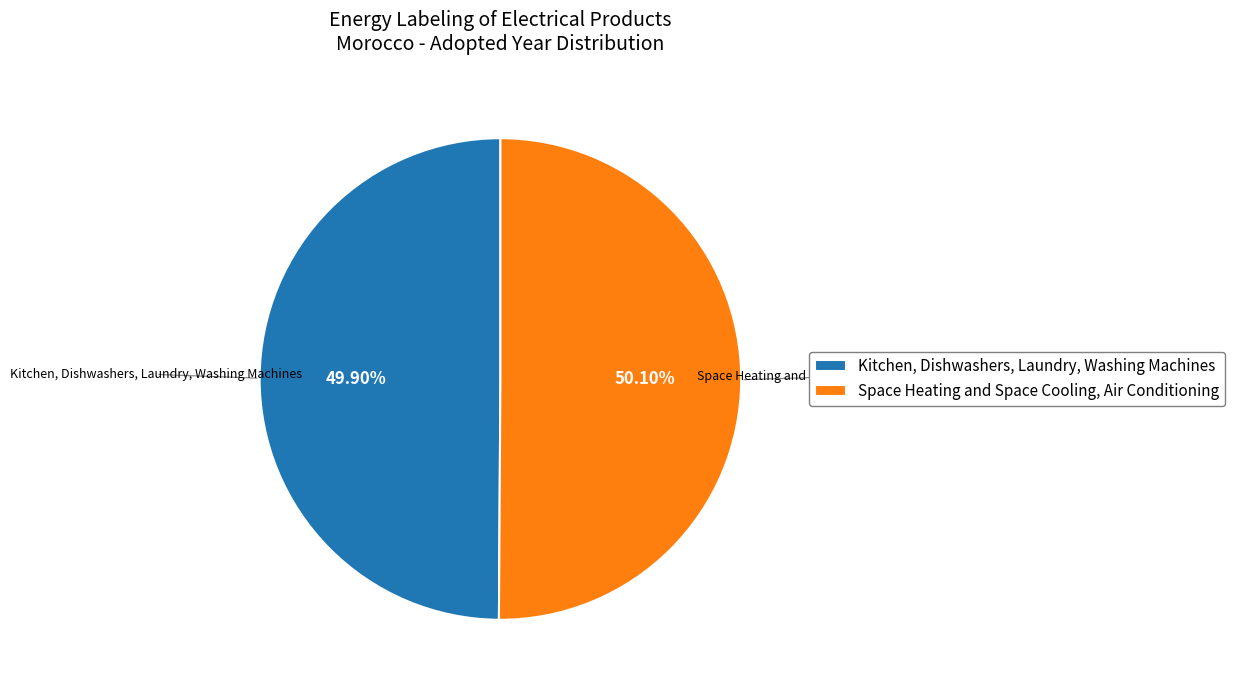

Rank the categories by value from lowest to highest.

Kitchen, Dishwashers, Laundry, Washing Machines, Space Heating and Space Cooling, Air Conditioning